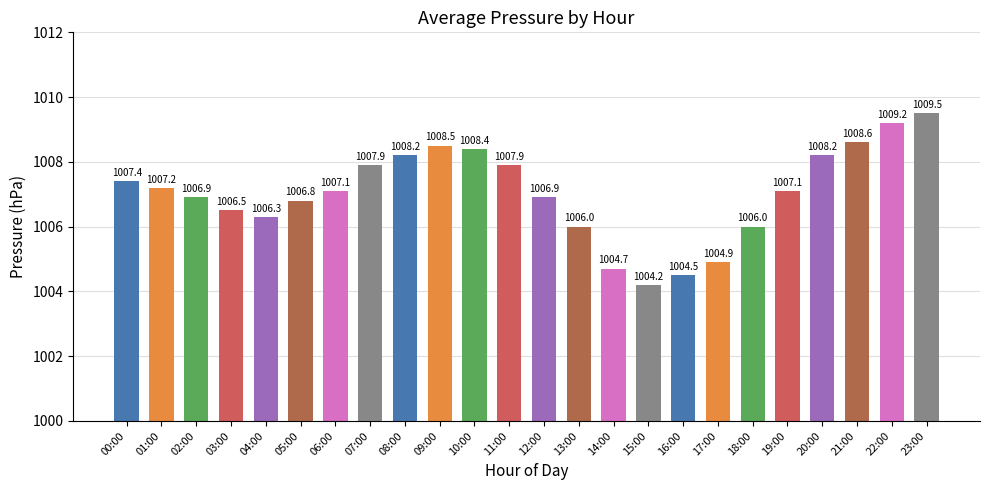

What is the sum of all values?

24168.9